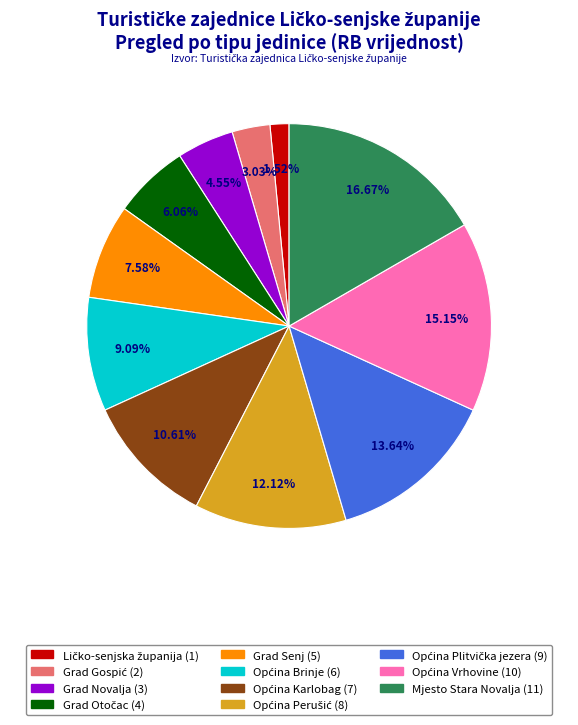

Which category has the biggest portion of the pie?

Mjesto Stara Novalja